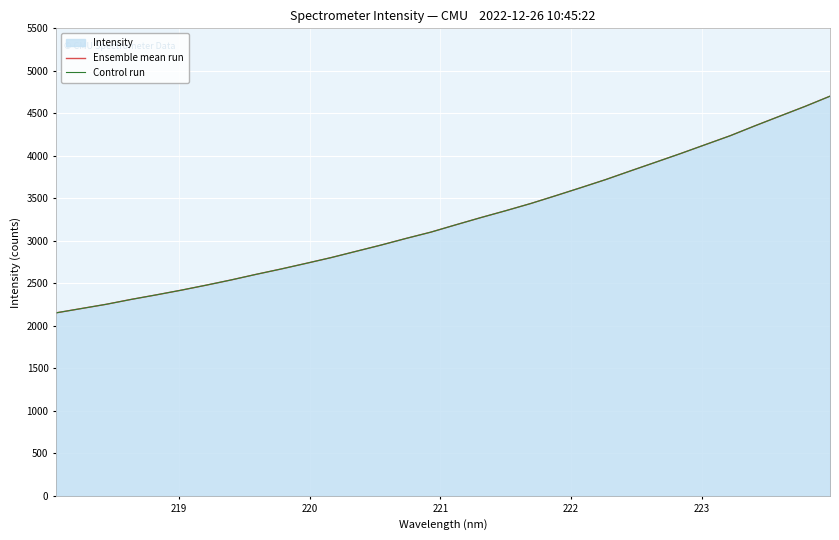

True or false: Ensemble mean run has more than 1 points higher than both neighbors.

False